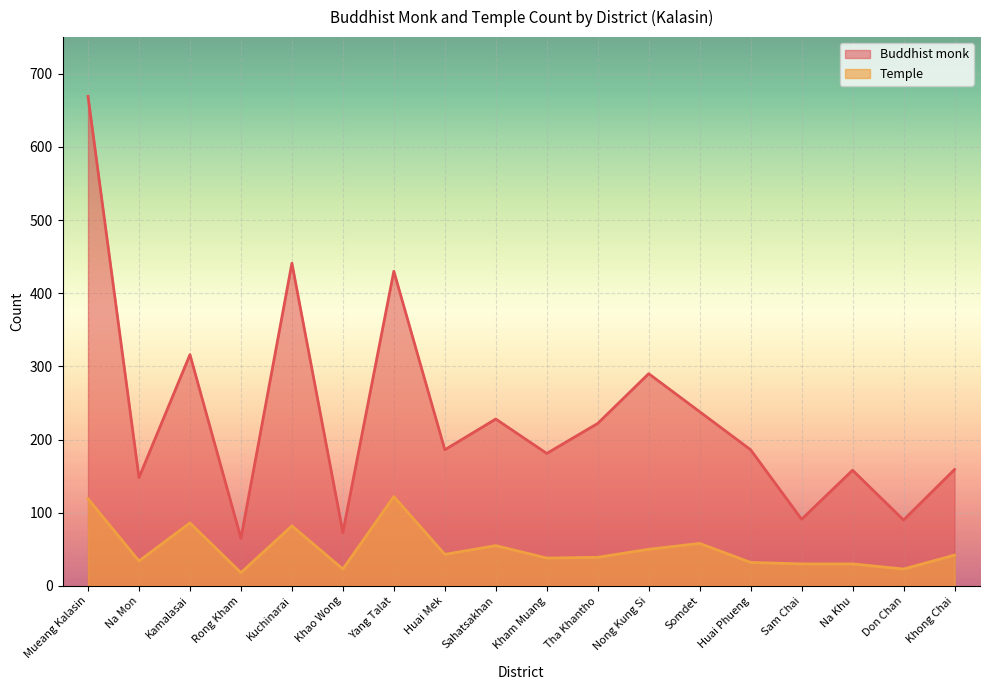

At how many categories does at least one series exceed 97?

14